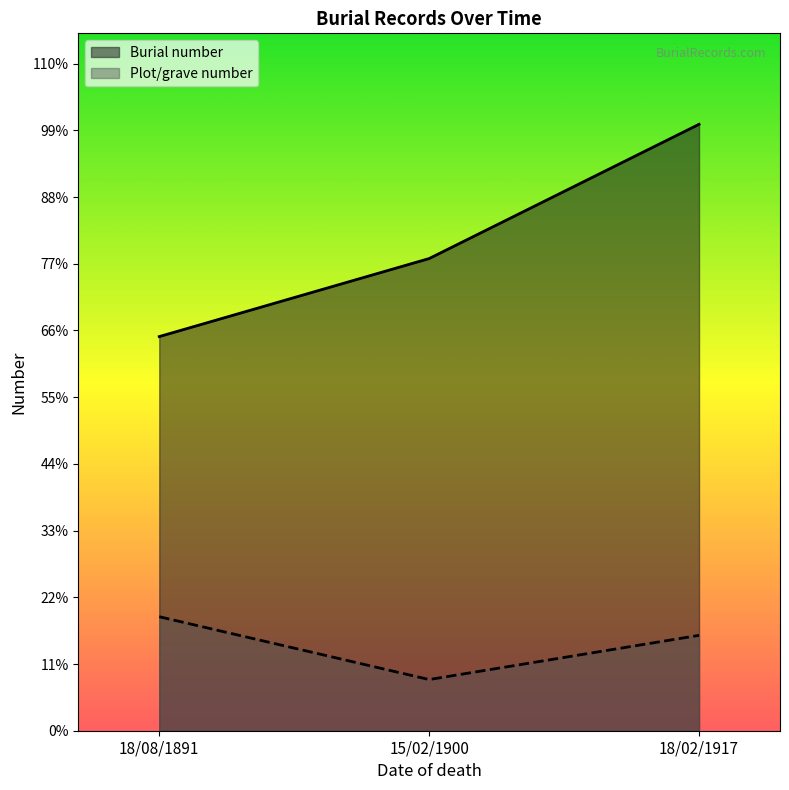

Which has a higher value, 18/08/1891 or 15/02/1900?

15/02/1900